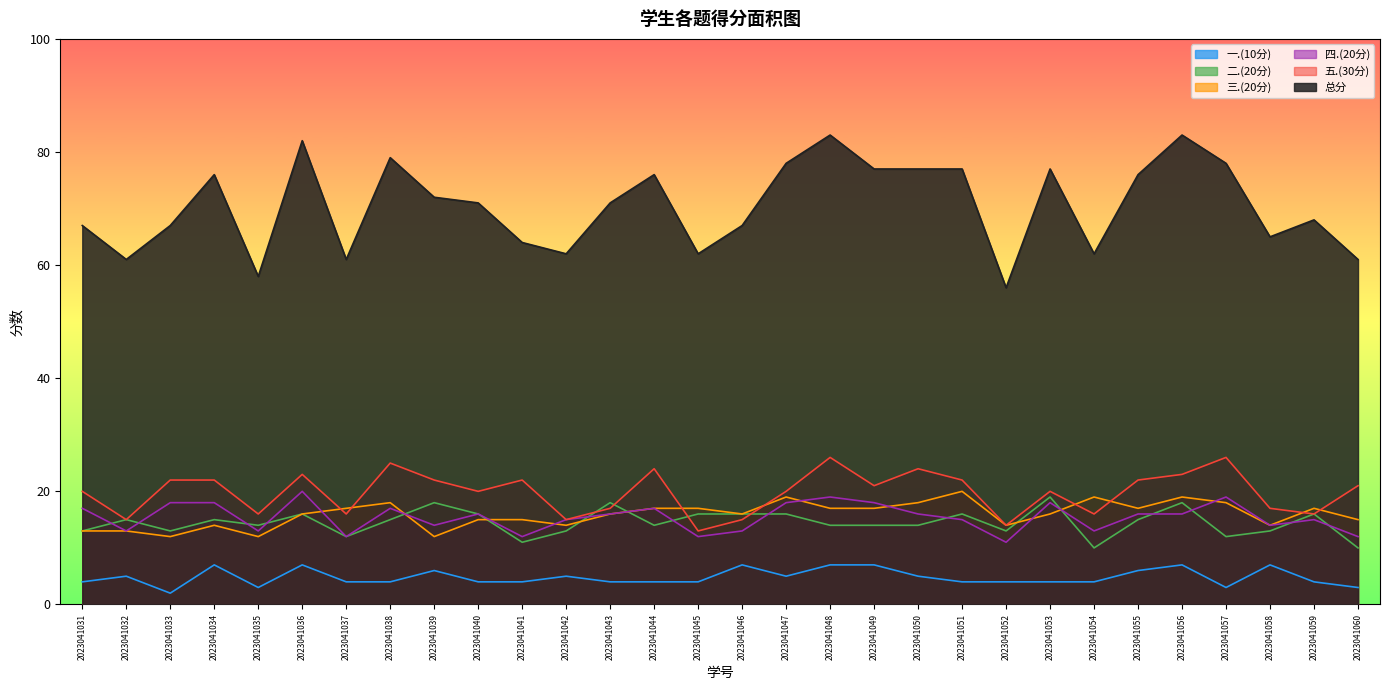

Where is the first local minimum for 一.(10分)?

2023041033